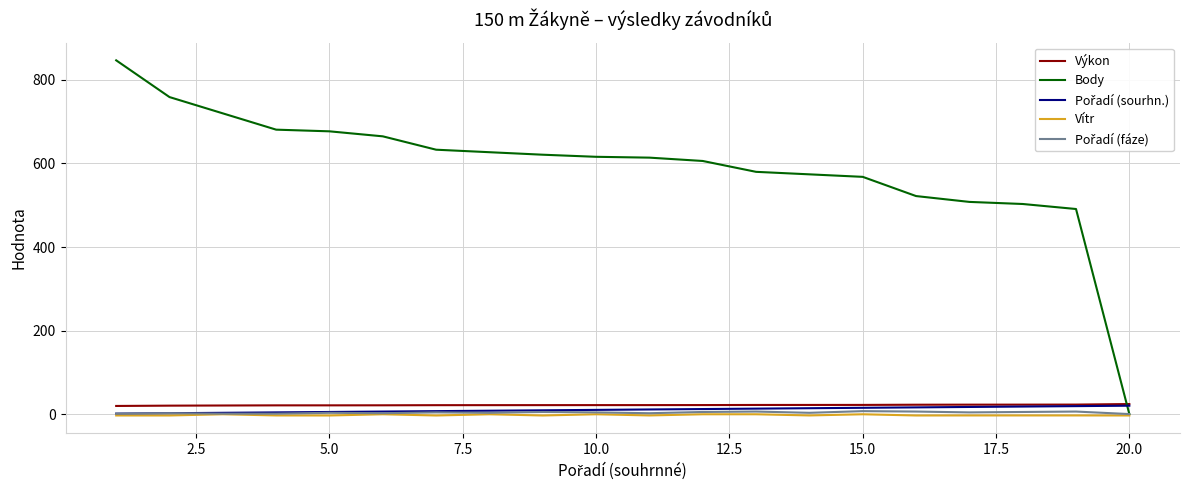

Which series has the largest range (max minus min)?

Body